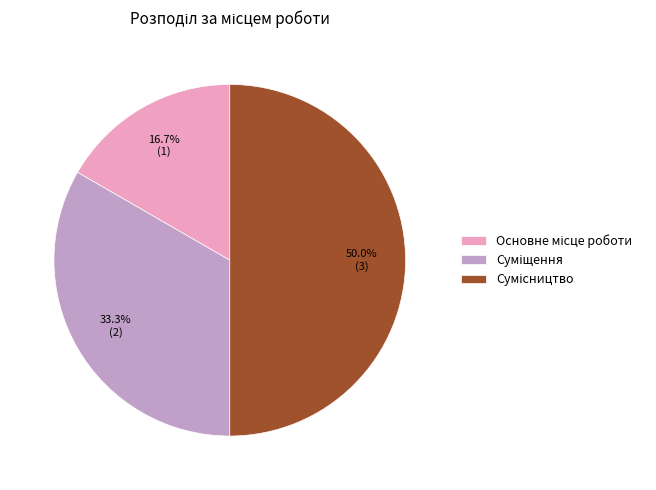

True or false: Суміщення accounts for 33% of the total.

True